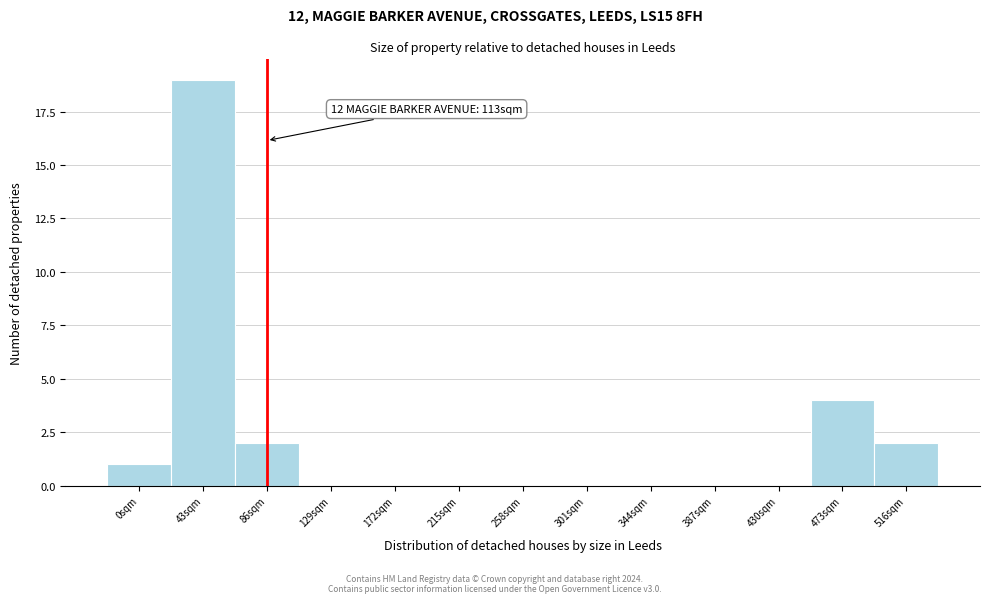

Reading right to left, what are all the values shown in this chart?

516sqm=2	473sqm=4	430sqm=0	387sqm=0	344sqm=0	301sqm=0	258sqm=0	215sqm=0	172sqm=0	129sqm=0	86sqm=2	43sqm=19	0sqm=1